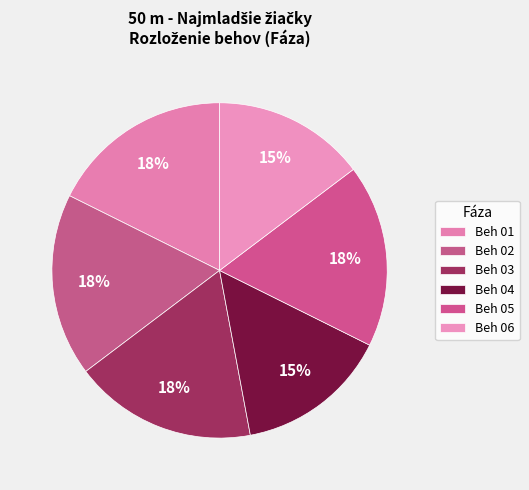

Count the number of slices in the pie.

6